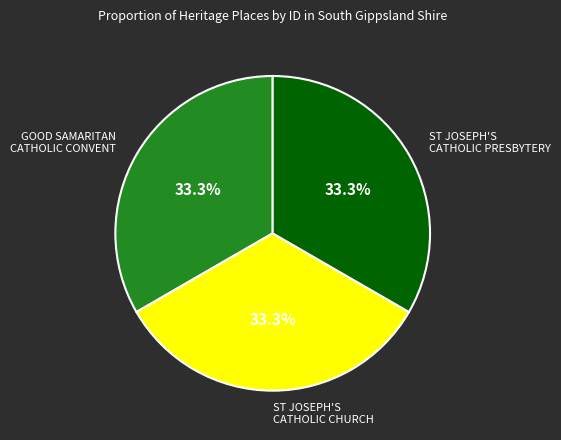

How many slices are in this pie chart?

3